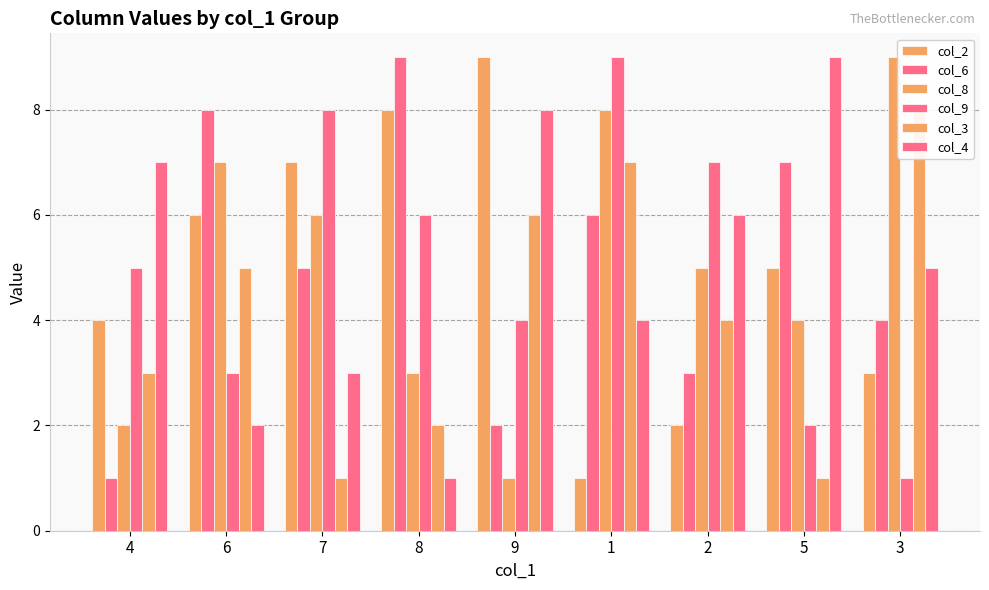

The value of col_2 at 6 is 6. True or false?

True